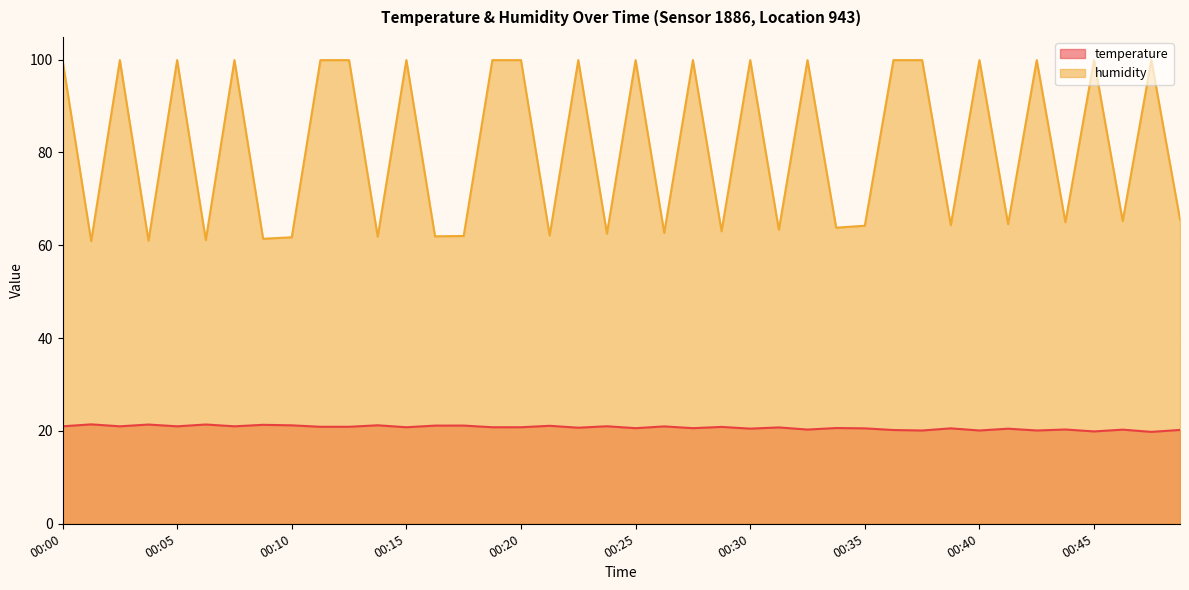

What is the total value across all series at 00:22?

120.6